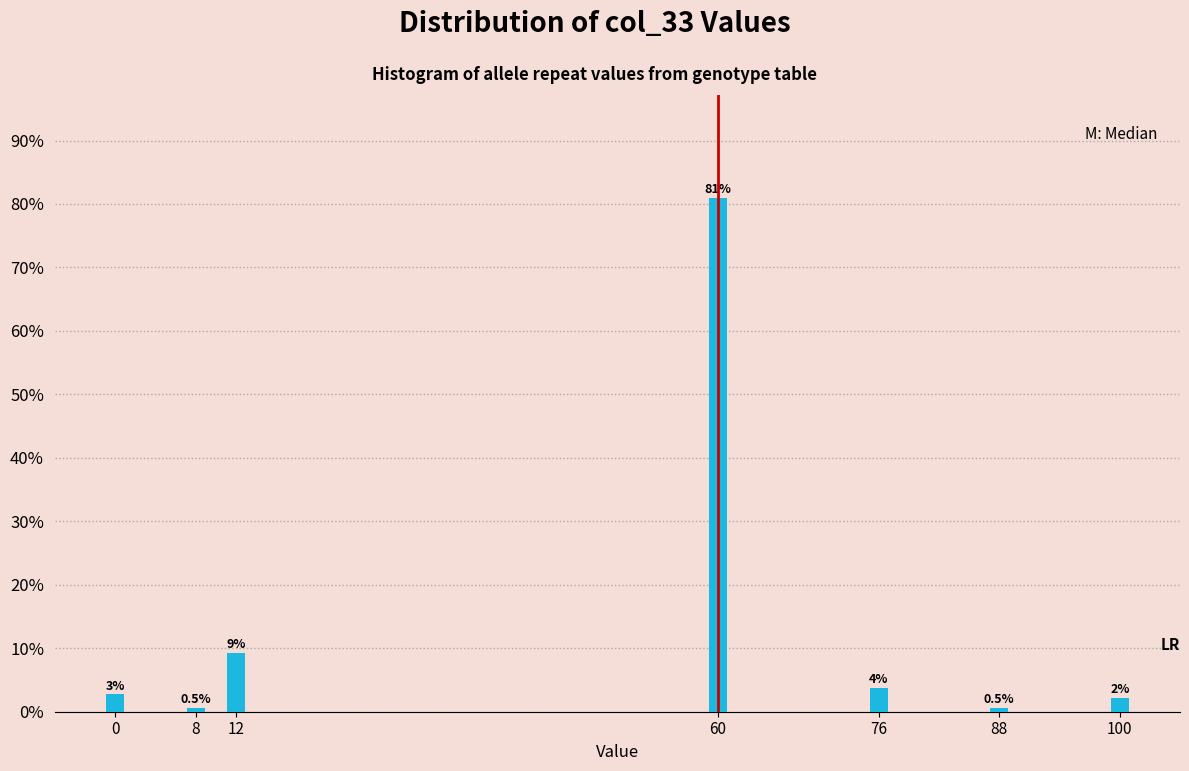

Are the bars horizontal?

No